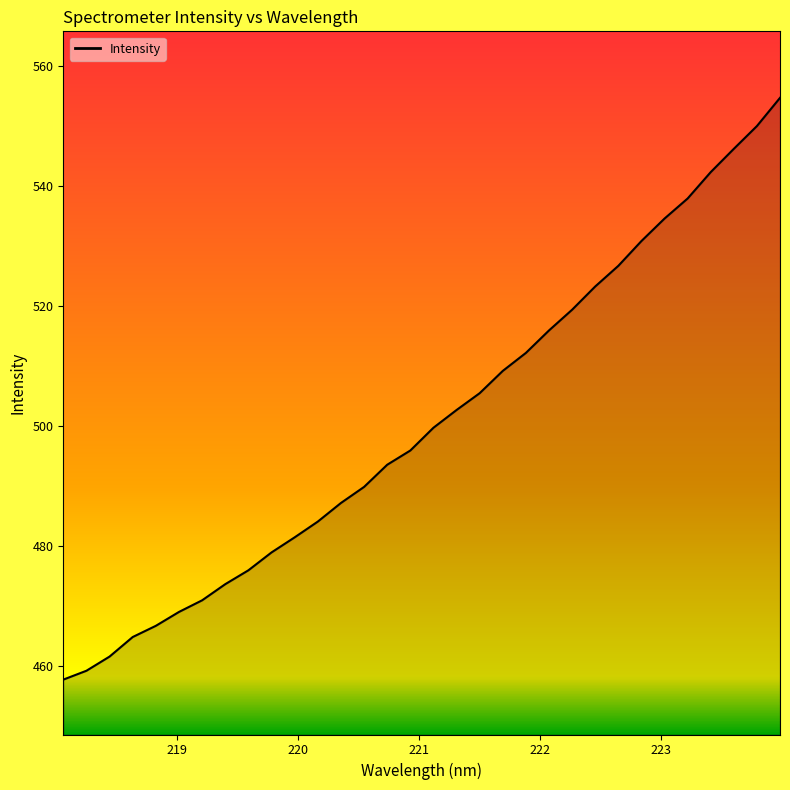

What is the minimum value shown in the chart?

457.7